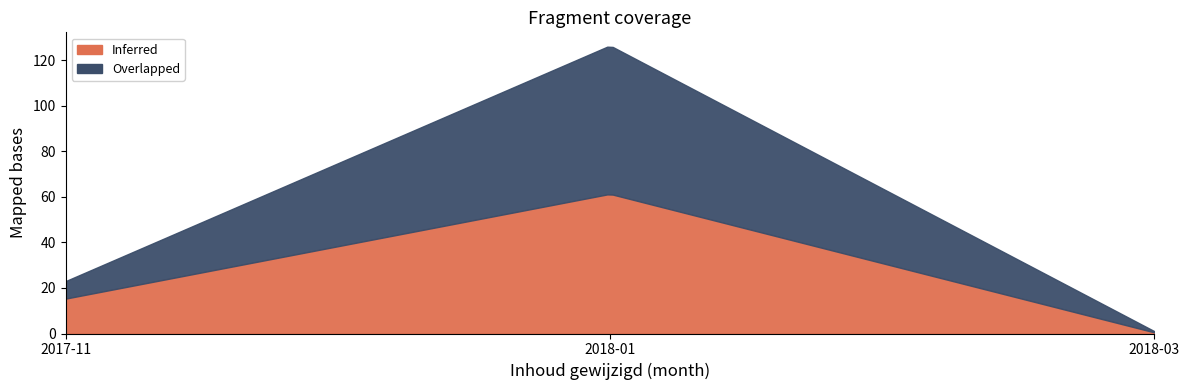

List the series in order of their overall mean, highest first.

Overlapped, Inferred